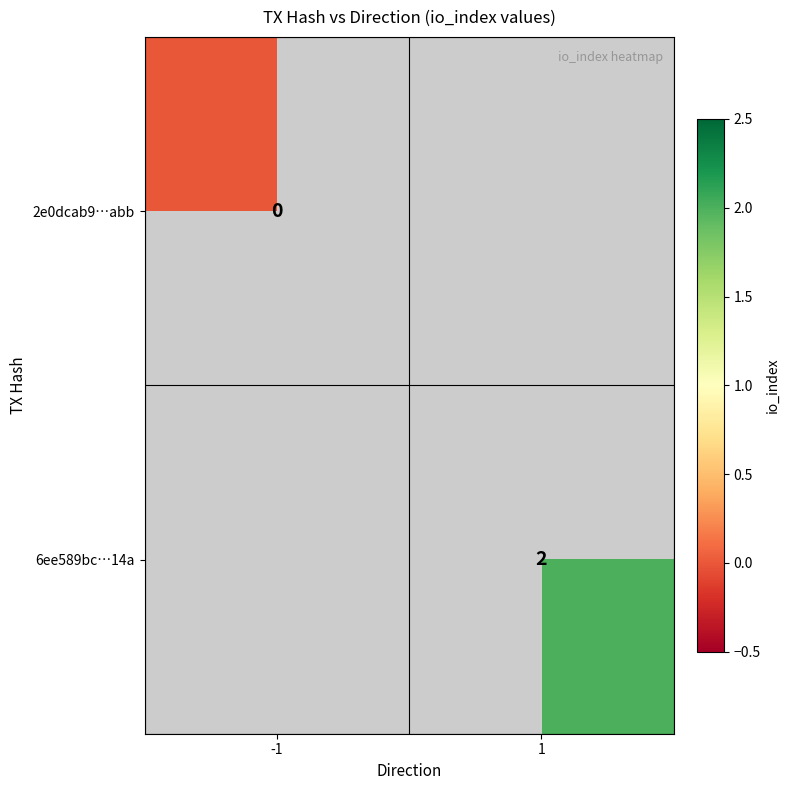

Is it true that 6ee589bc…14a equals 4 at 1?

False